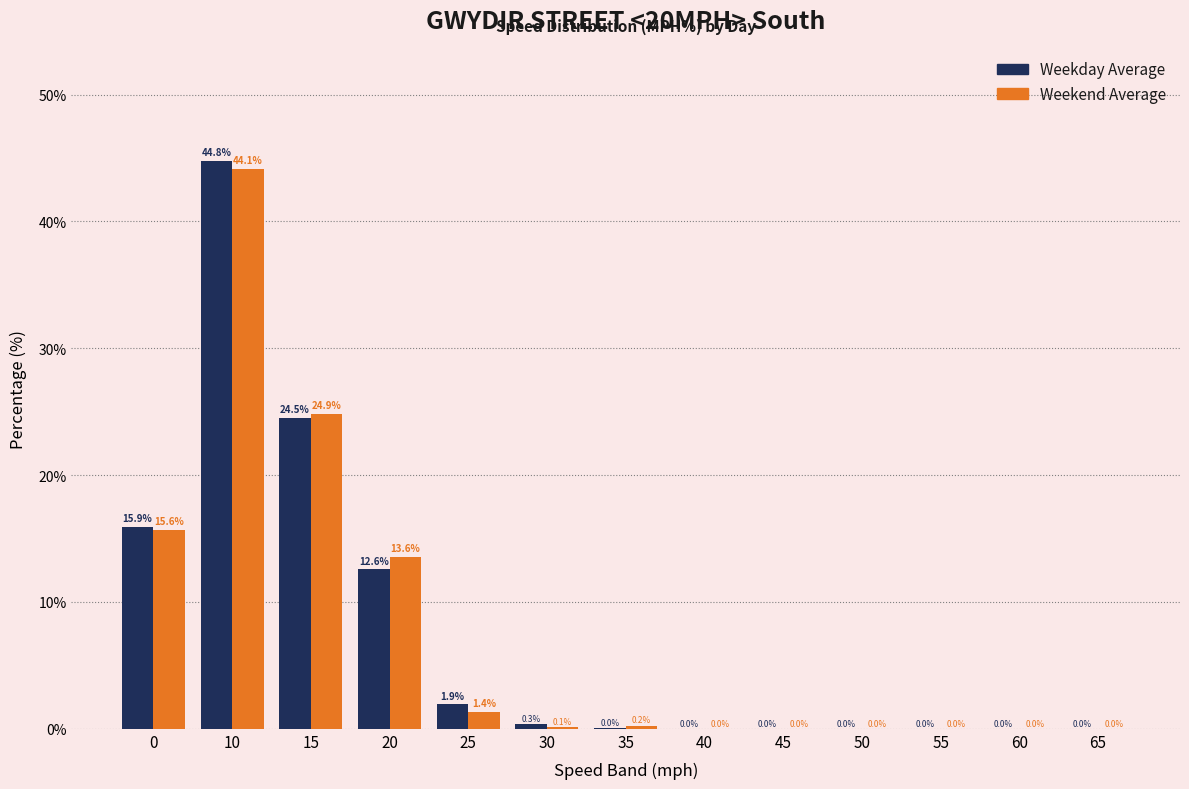

Which series has the largest total across all categories?

Weekday Average